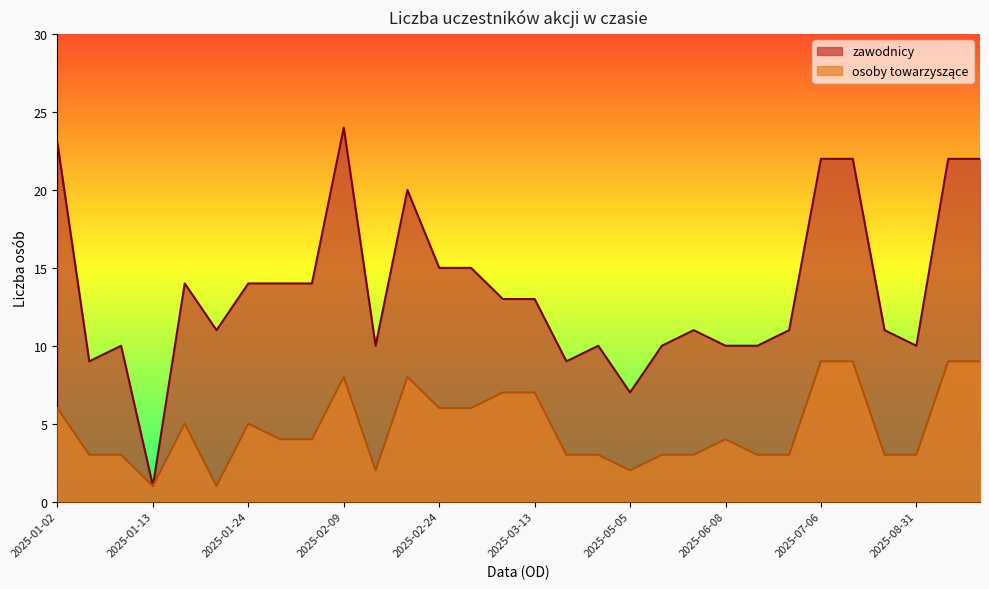

How many osoby towarzyszące values are between 3 and 7?

20